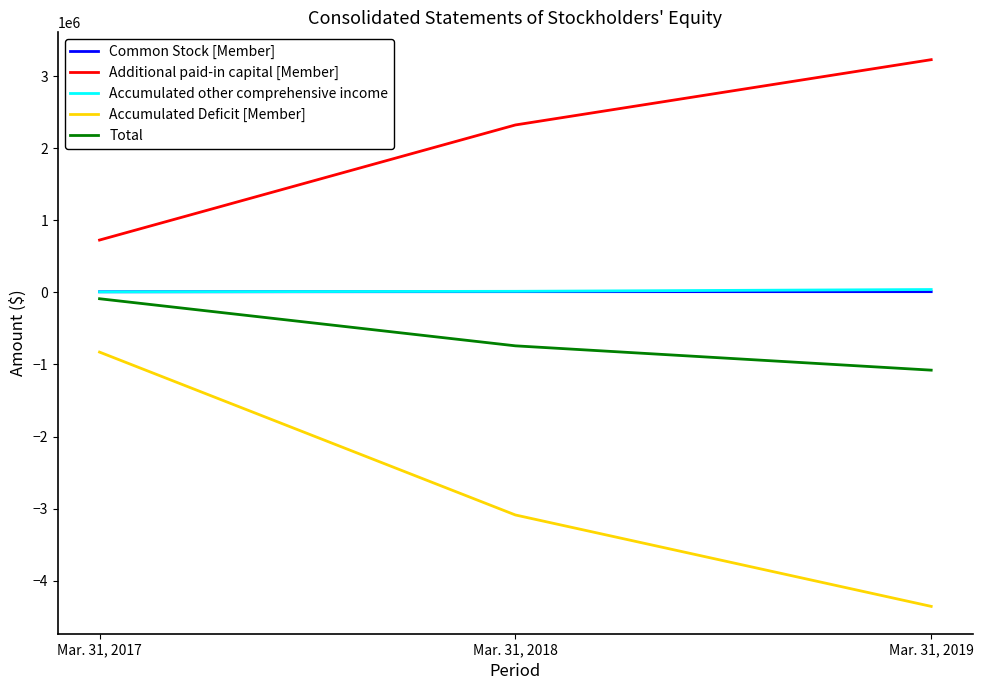

What is the difference between the Accumulated other comprehensive income values at Mar. 31, 2019 and Mar. 31, 2018?

24952